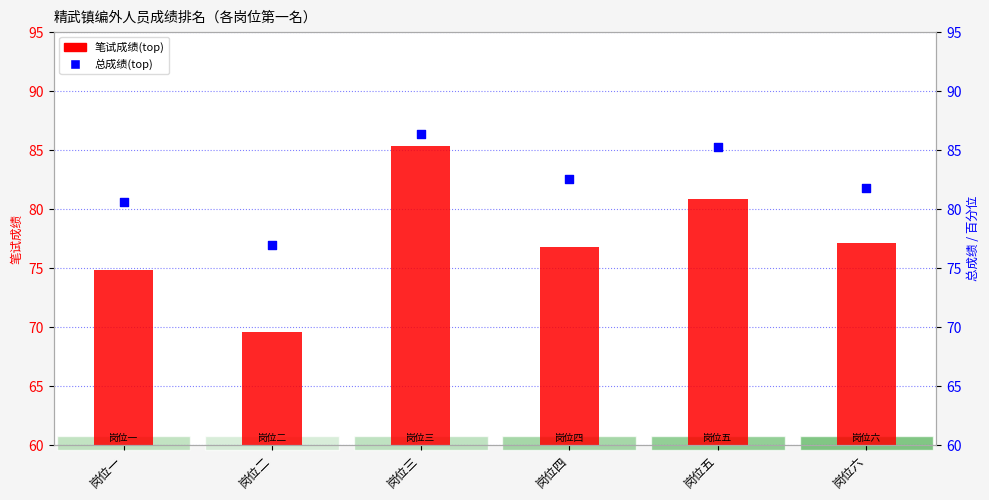

Which series contains the lowest Y value?

笔试成绩(top)